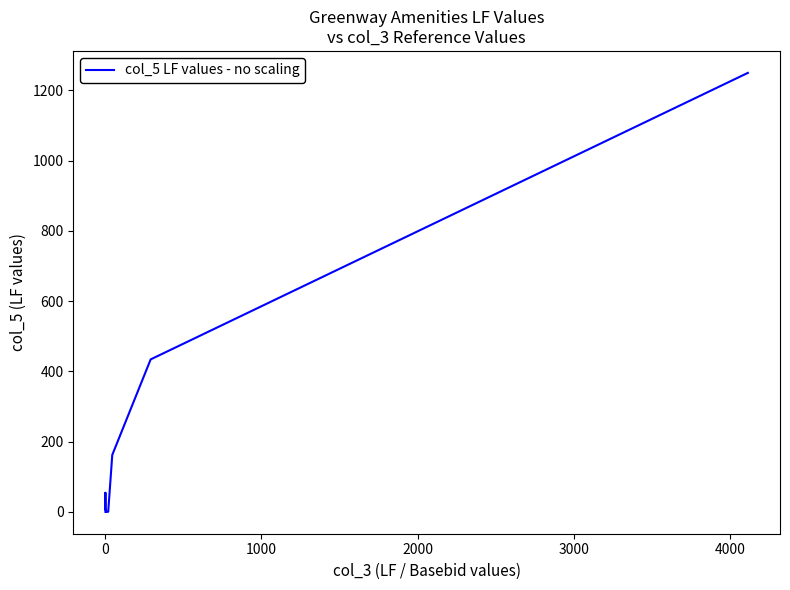

Is it true that the value at 0 is 379?

False